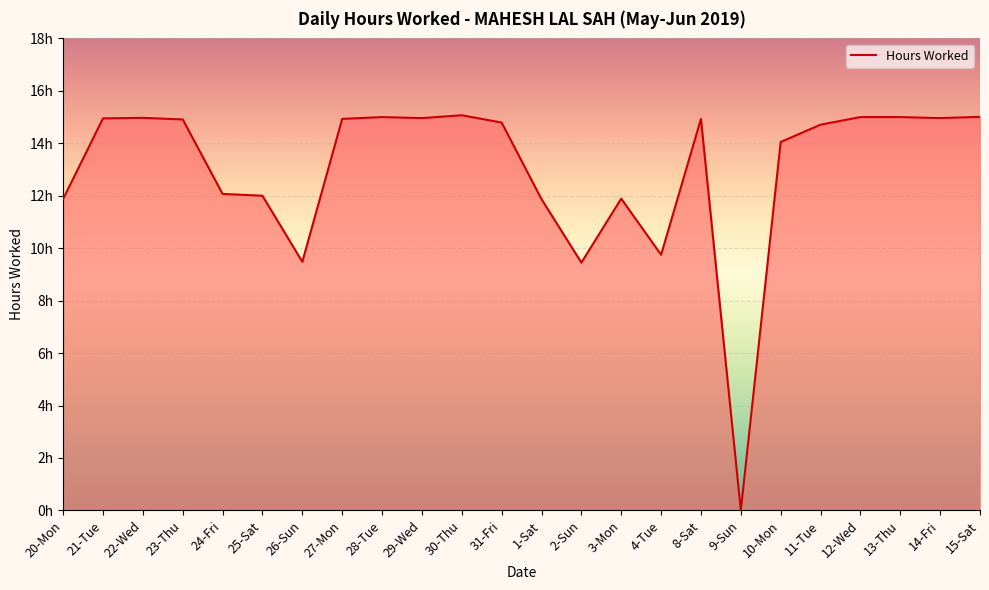

What is the change in value from 21-Tue to 2-Sun?

-5.5